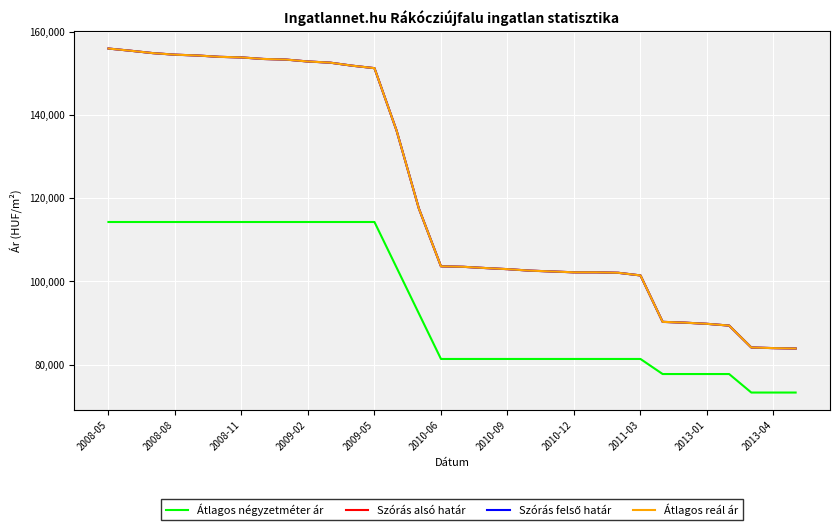

True or false: Átlagos négyzetméter ár and Szórás alsó határ intersect in this chart.

False